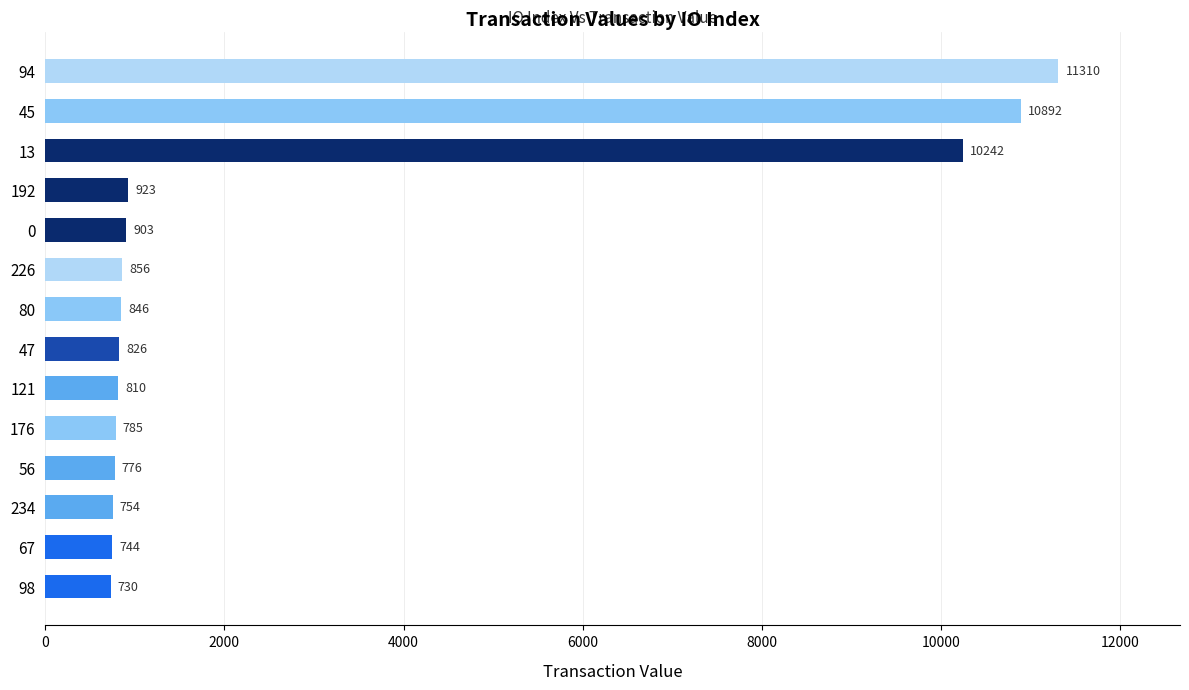

What is the ratio of the value at 13 to the value at 56?

13.2